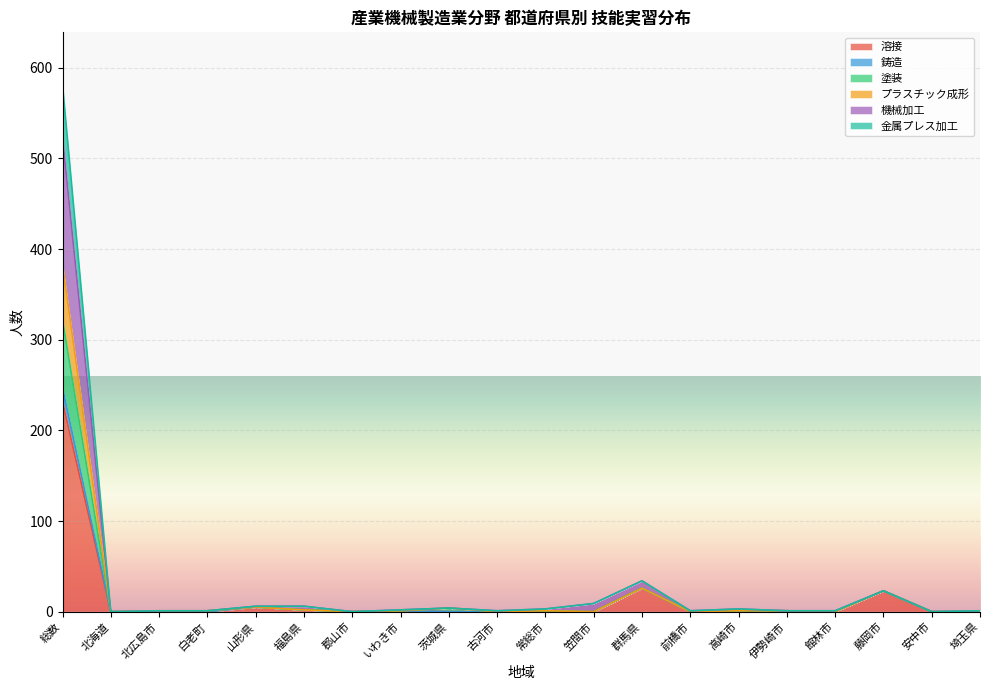

Which category has the highest value in the 溶接 series?

総数